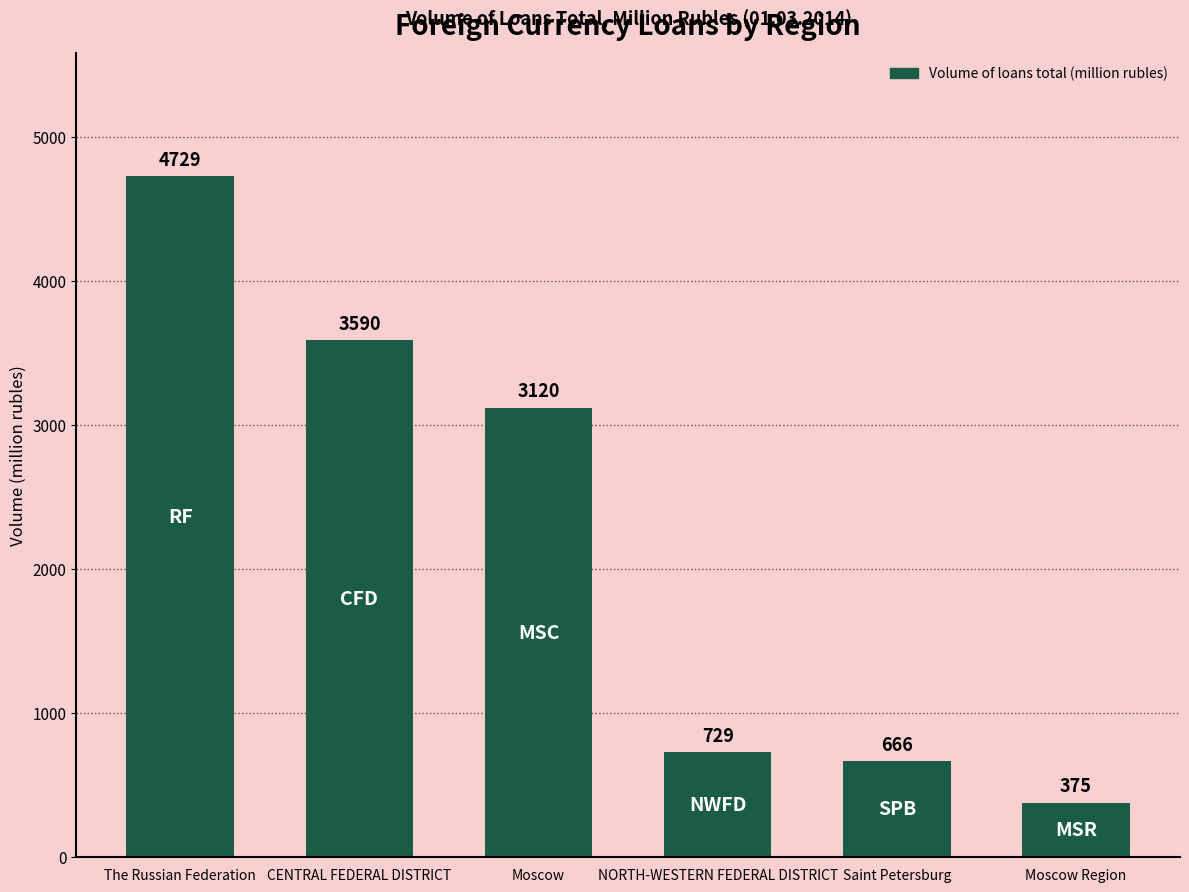

Is it true that the value at Saint Petersburg is 161?

False